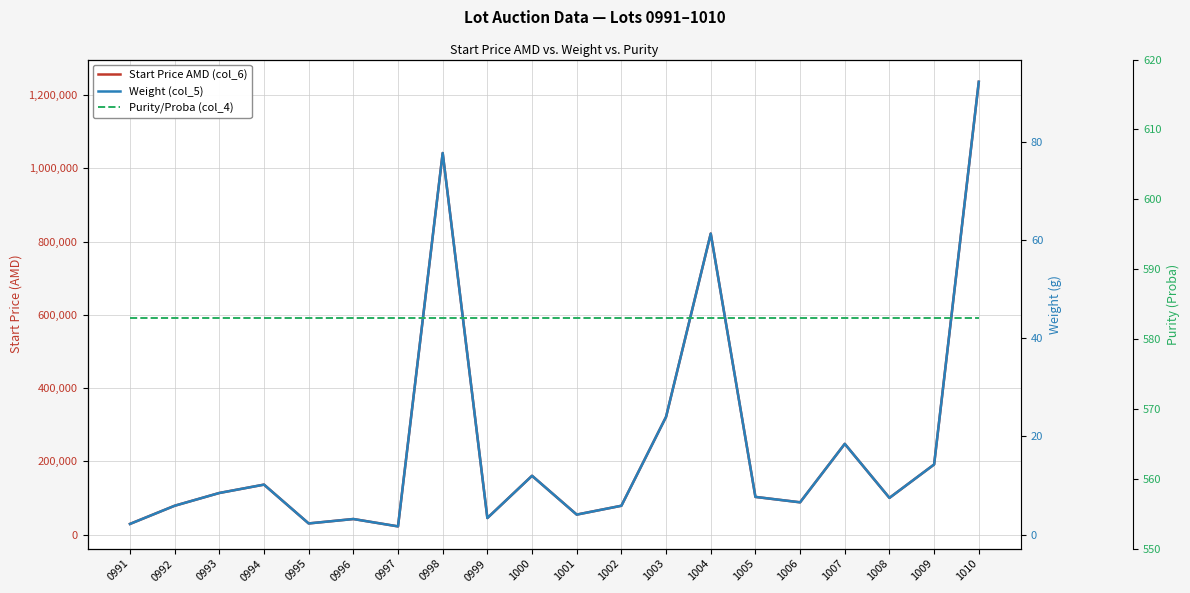

Is this an area chart (filled region under the line)?

No